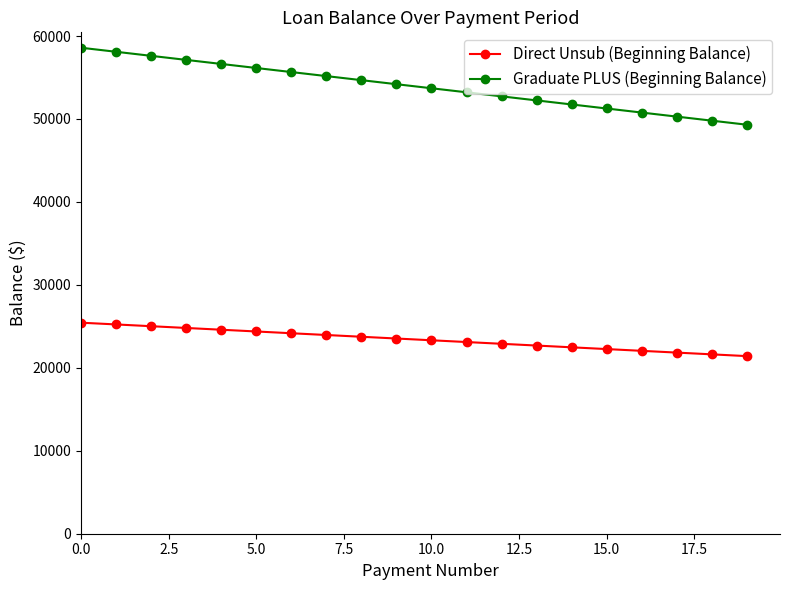

List the series in order of their peak value, lowest first.

Direct Unsub (Beginning Balance), Graduate PLUS (Beginning Balance)